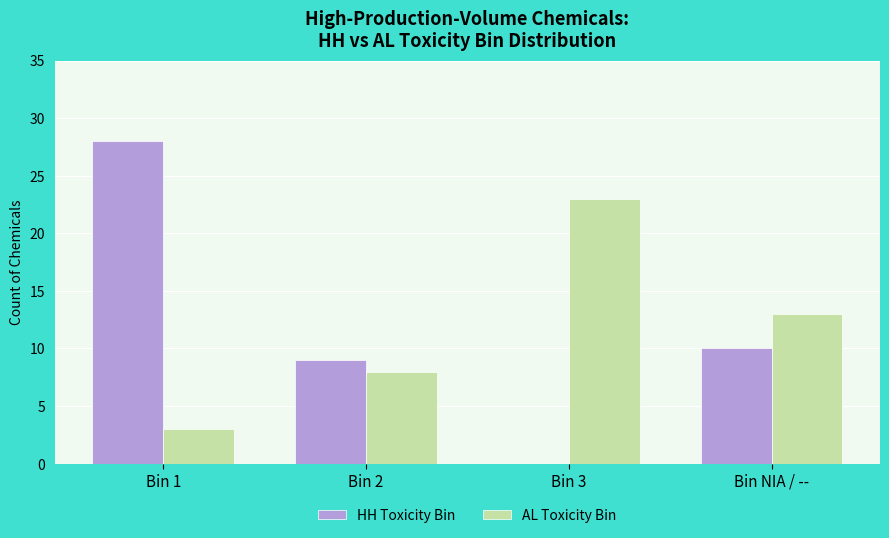

What is the greatest value displayed?

28